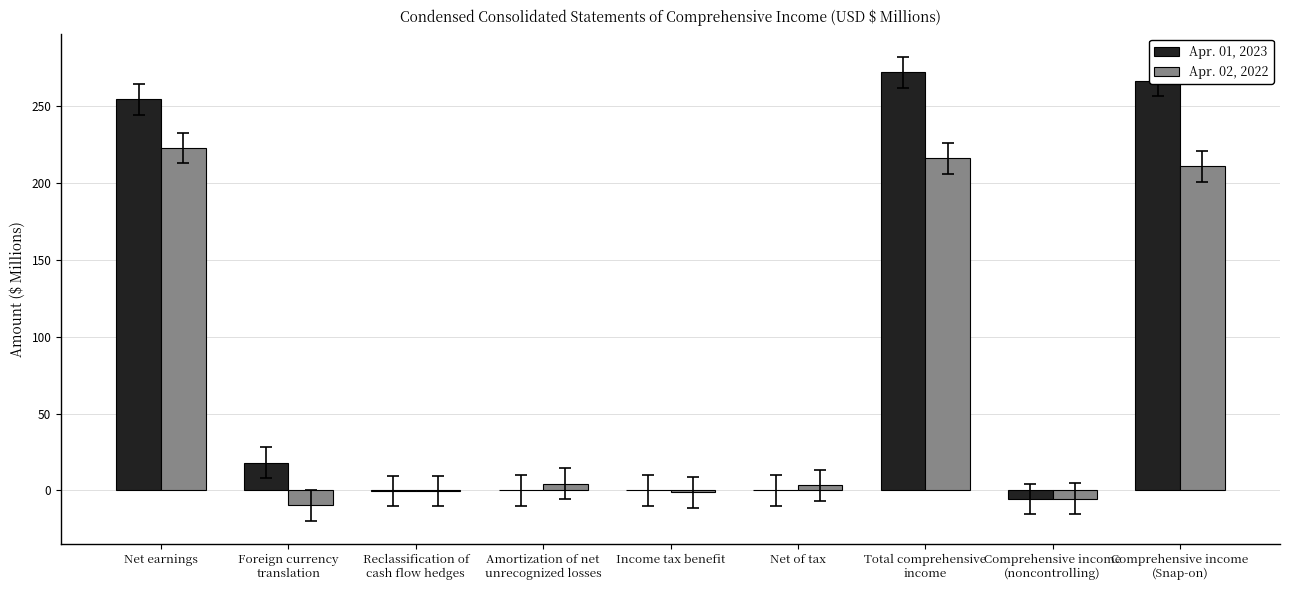

What is the sum of the Apr. 01, 2023 values at Amortization of net
unrecognized losses and Comprehensive income
(noncontrolling)?

-5.6